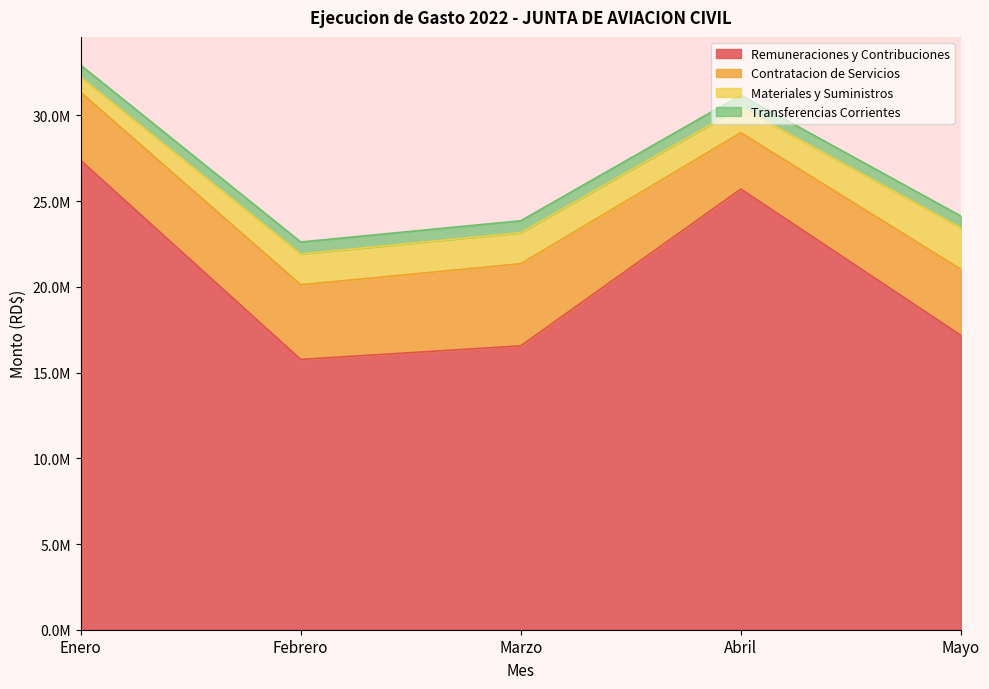

What is the sum of the Transferencias Corrientes values at Febrero and Mayo?

1389000.0